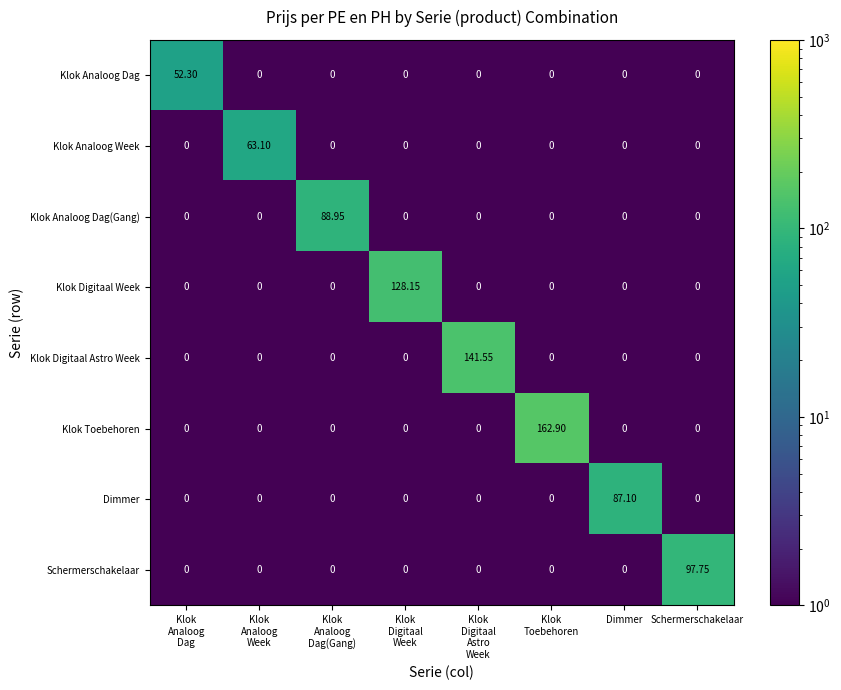

Which category has the highest value in the Dimmer series?

Dimmer